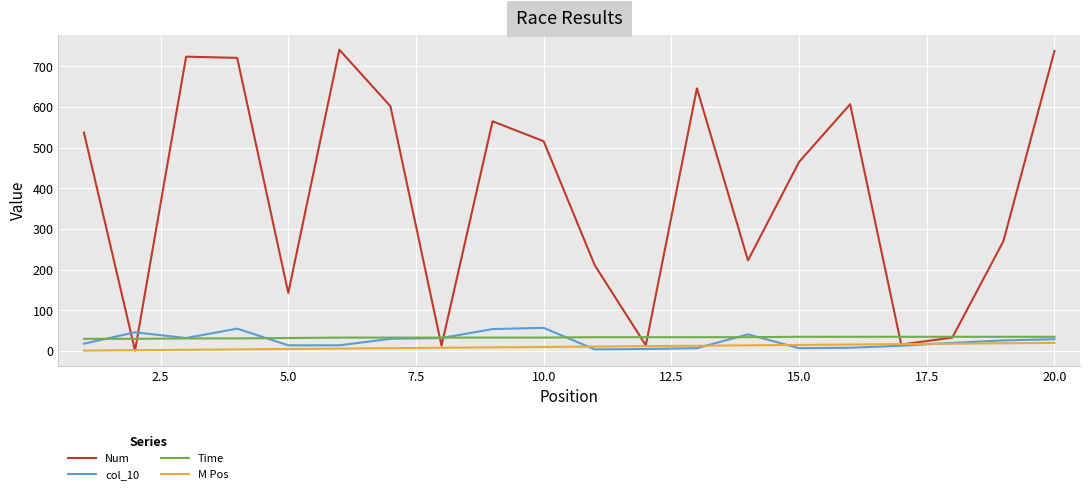

Which series has the largest range (max minus min)?

Num